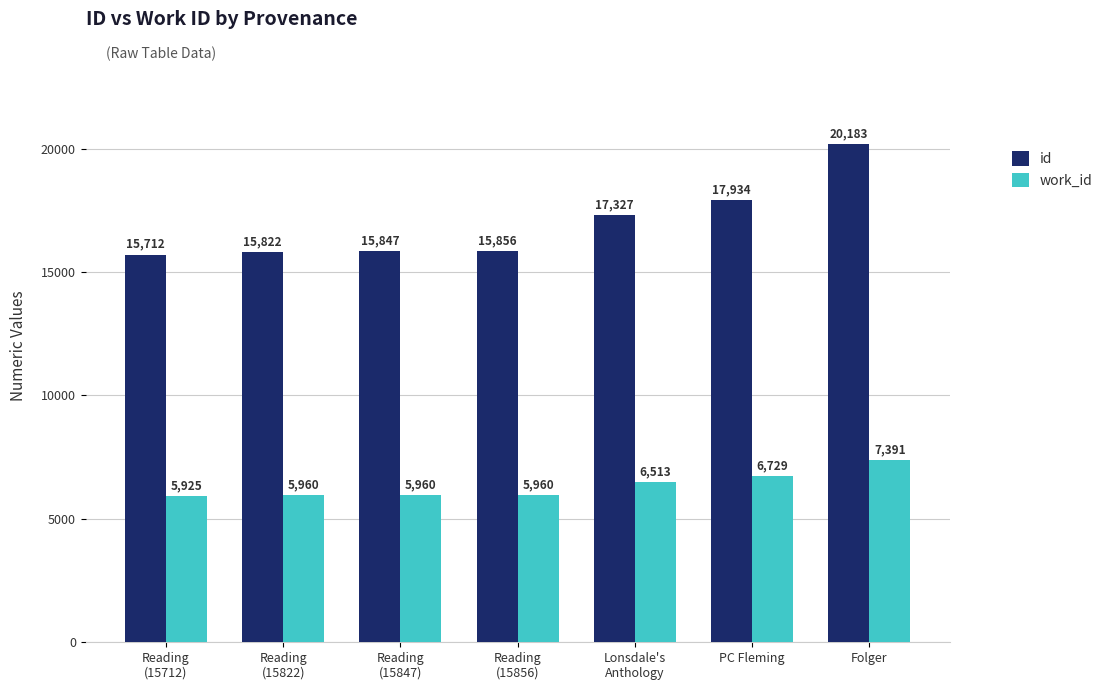

How many categories are shown in the chart?

7